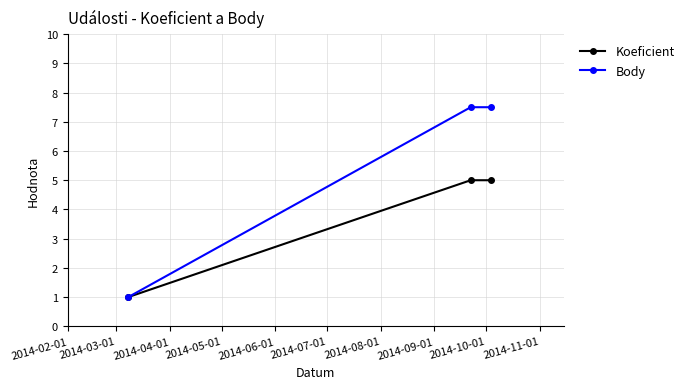

What is the value of the Body point at the 2nd from the left?

7.5